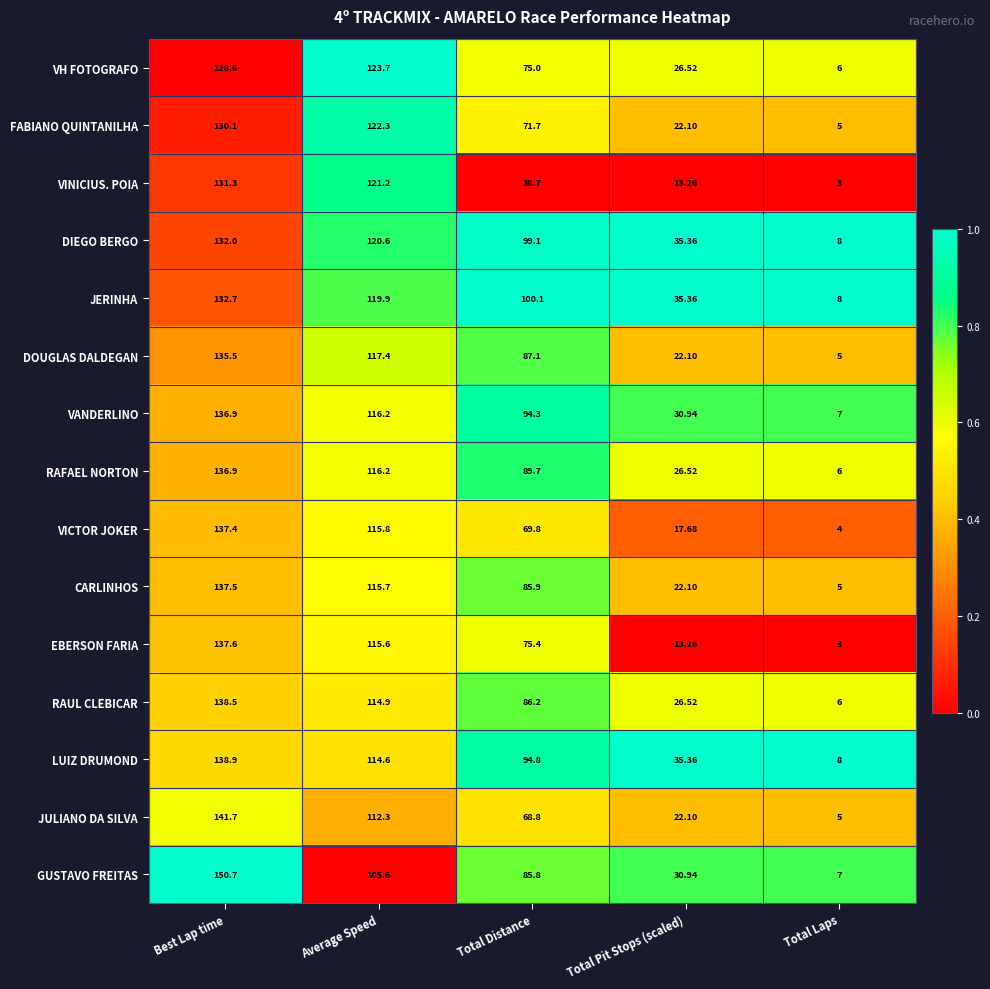

List the labels in order of VH FOTOGRAFO value, smallest first.

Total Laps, Total Pit Stops (scaled), Total Distance, Average Speed, Best Lap time